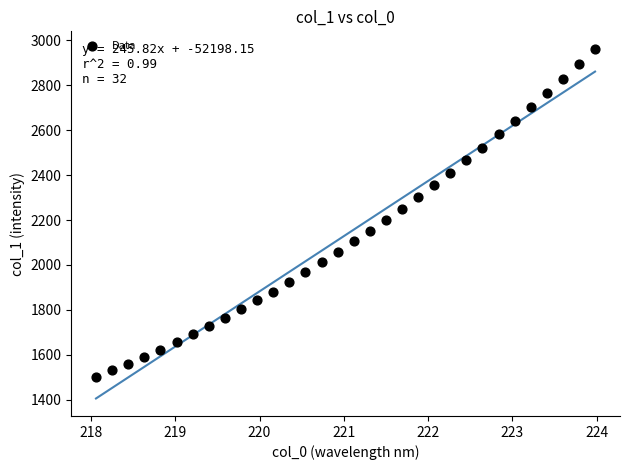

What is the range of X values (max minus min)?

5.9